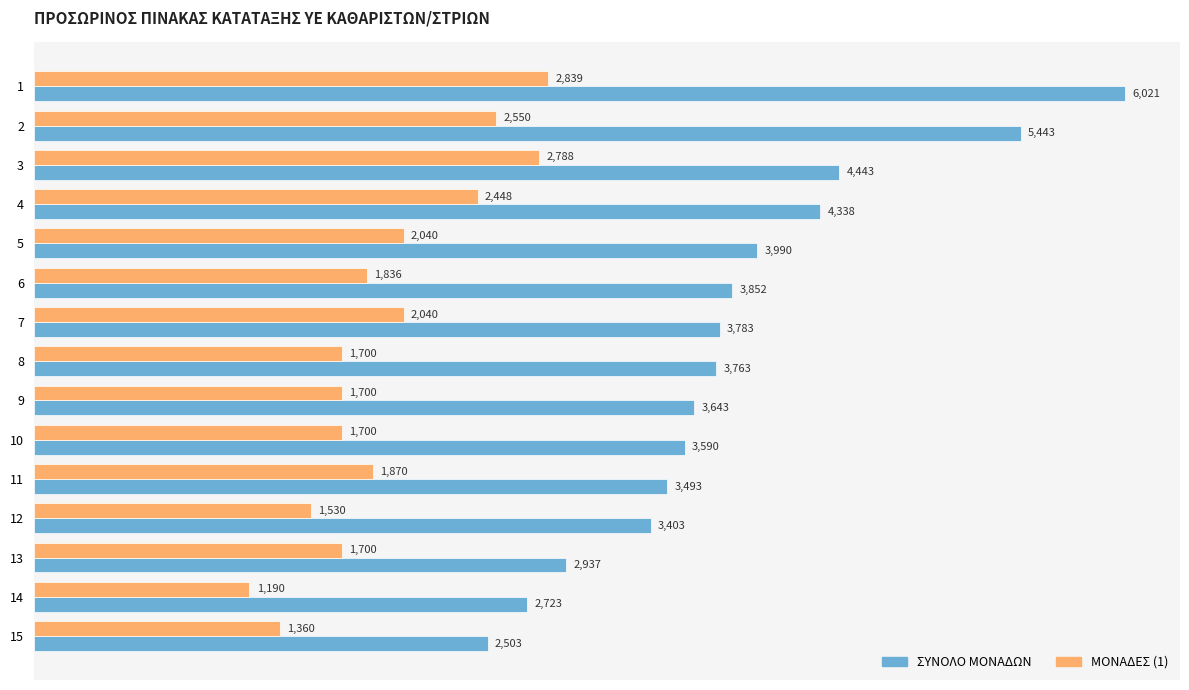

Which series has the widest spread of values?

ΣΥΝΟΛΟ ΜΟΝΑΔΩΝ